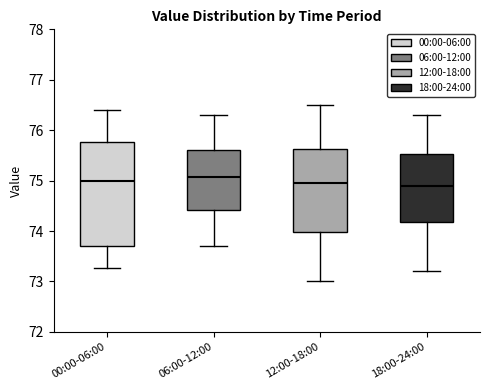

Reading left to right, read every box against the y-axis: the position of its median line, the range the box covers, and the ends of its whiskers. The values are not printed on the chart, so give them approximately, as read against the axis.

00:00-06:00: median 75.0, box 73.7 to 75.8, whiskers 73.3 to 76.4
06:00-12:00: median 75.1, box 74.4 to 75.6, whiskers 73.7 to 76.3
12:00-18:00: median 75.0, box 74.0 to 75.6, whiskers 73.0 to 76.5
18:00-24:00: median 74.9, box 74.2 to 75.5, whiskers 73.2 to 76.3